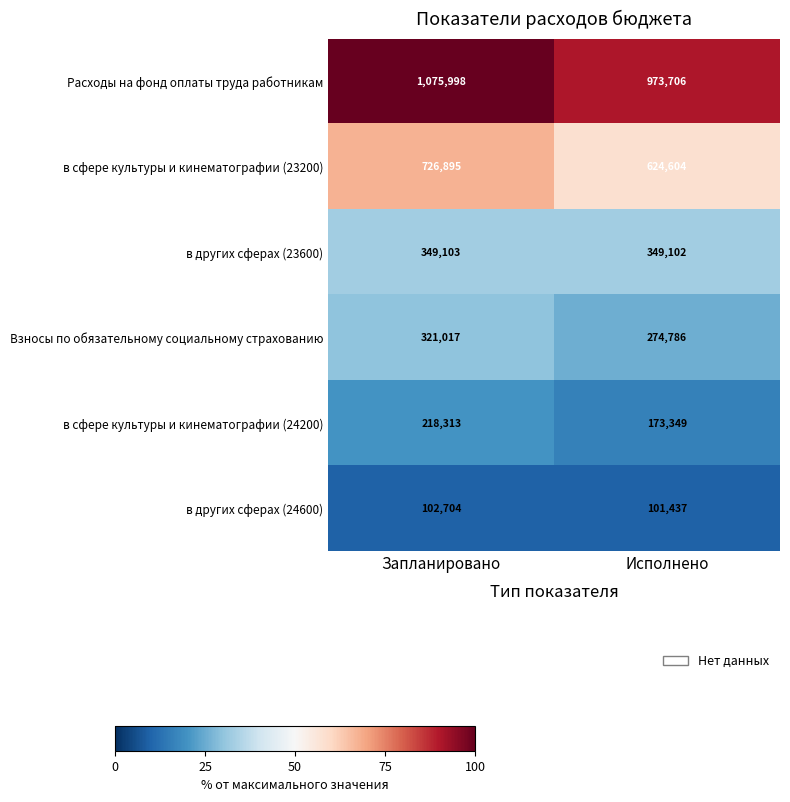

Where is Взносы по обязательному социальному страхованию nearest to the value 297901?

Исполнено